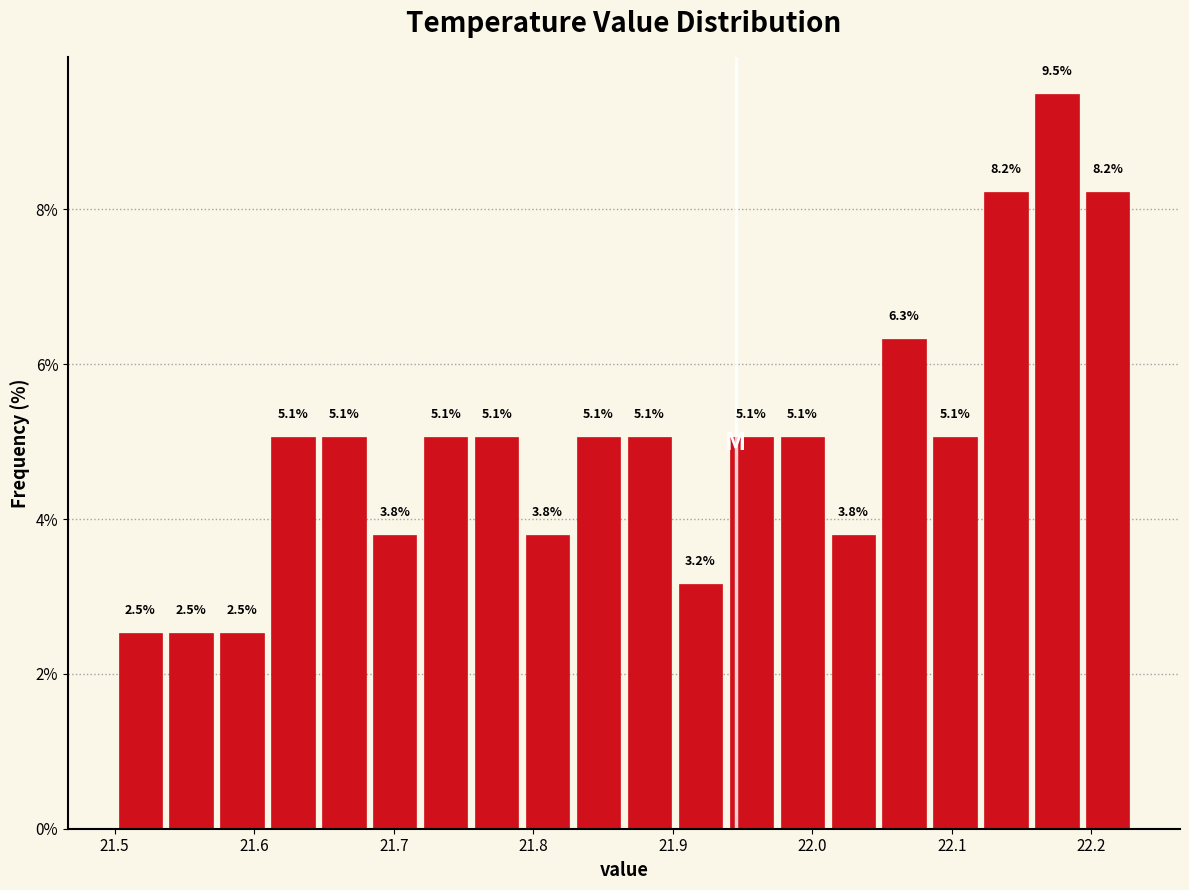

Read against the x-axis, roughly where is the centre of the tallest bar?

22.18